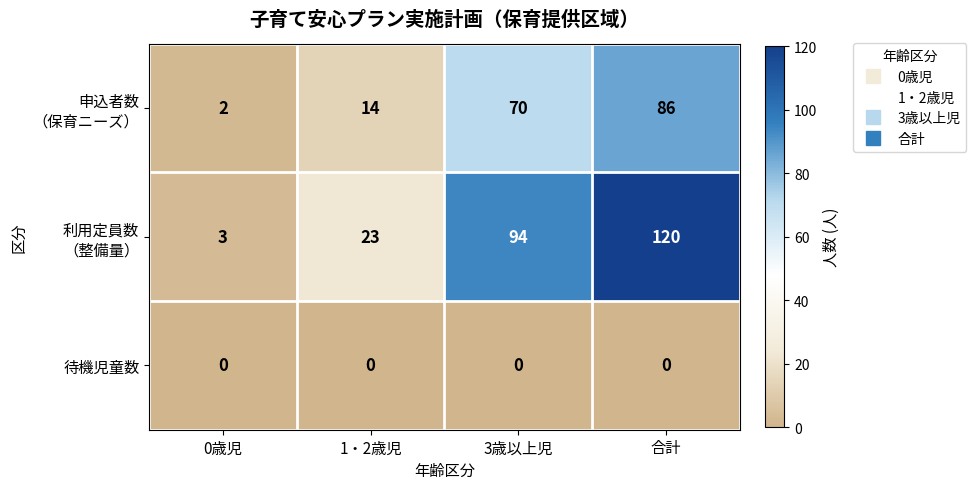

What is the difference between the highest and lowest values at 1・2歳児?

23